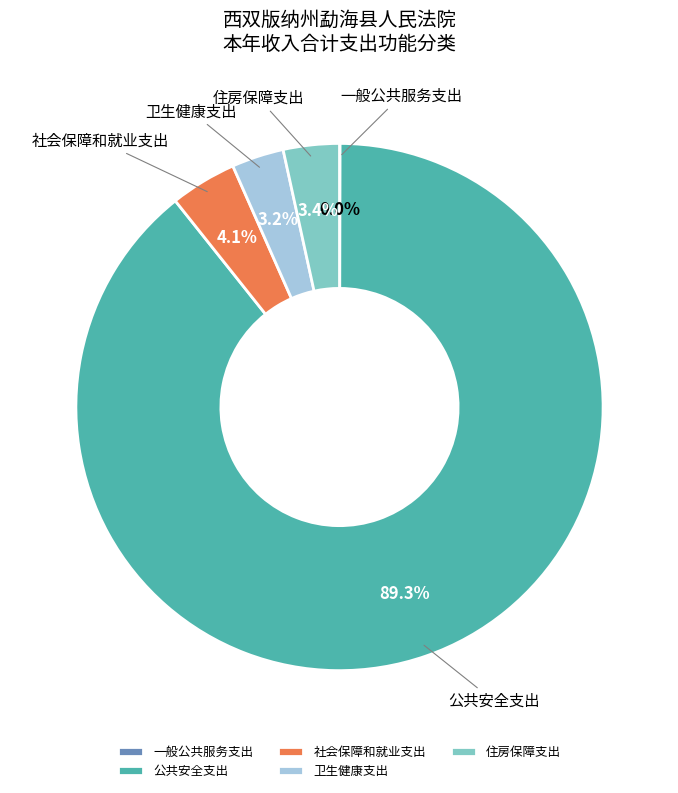

Is it true that 卫生健康支出 is 3% of the pie?

True